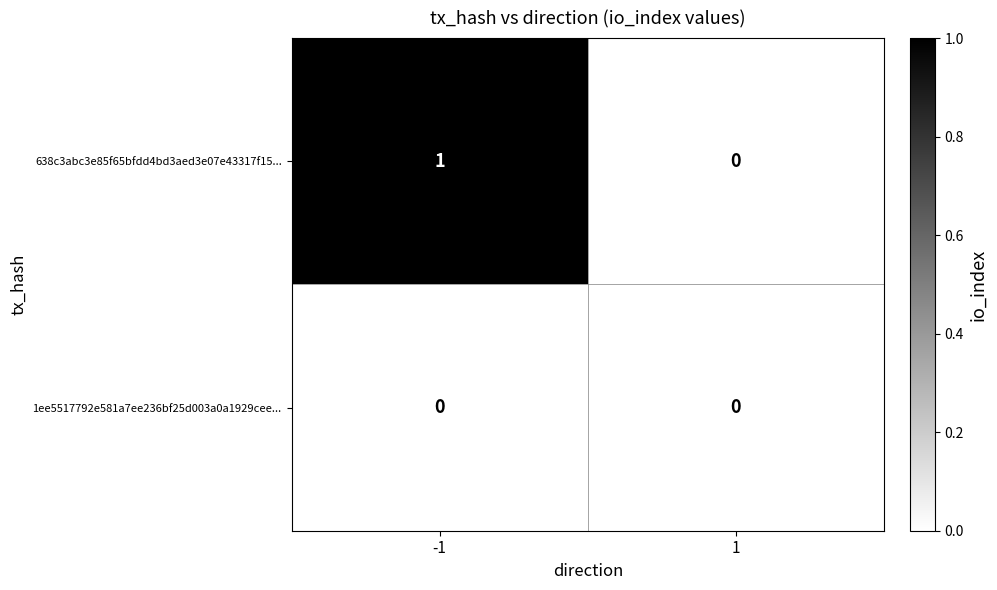

True or false: 1ee5517792e581a7ee236bf25d003a0a1929cee... has a value of 0 at 1.

True